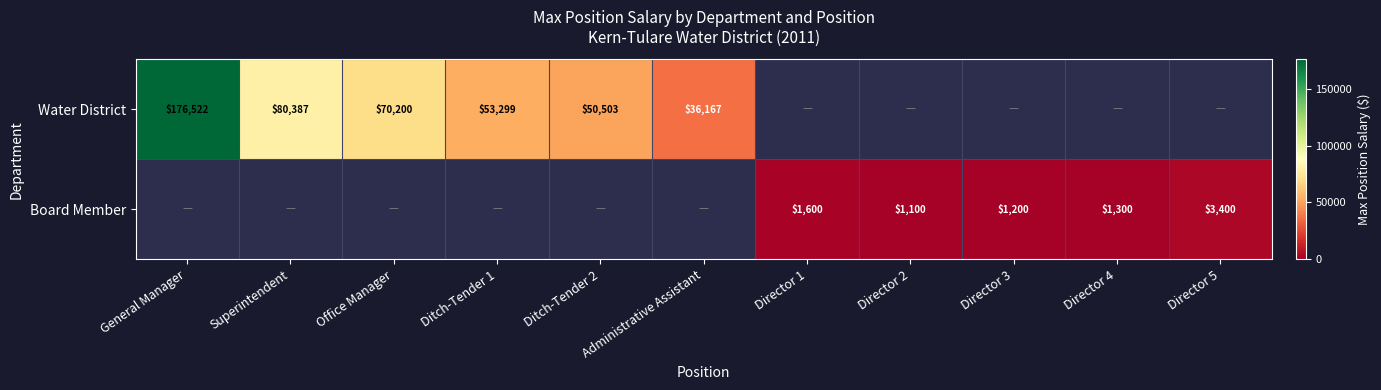

True or false: Water District has a value of 270614 at General Manager.

False